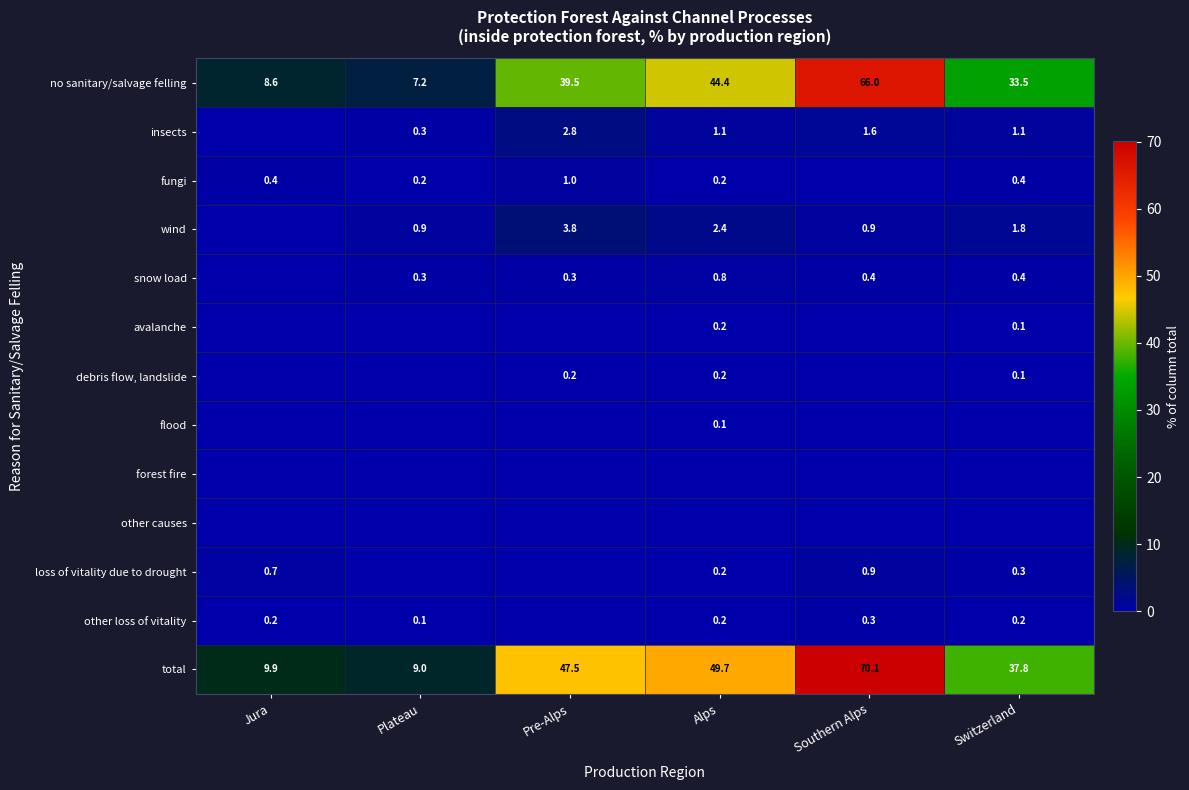

What is the difference between the snow load values at Pre-Alps and Switzerland?

0.1